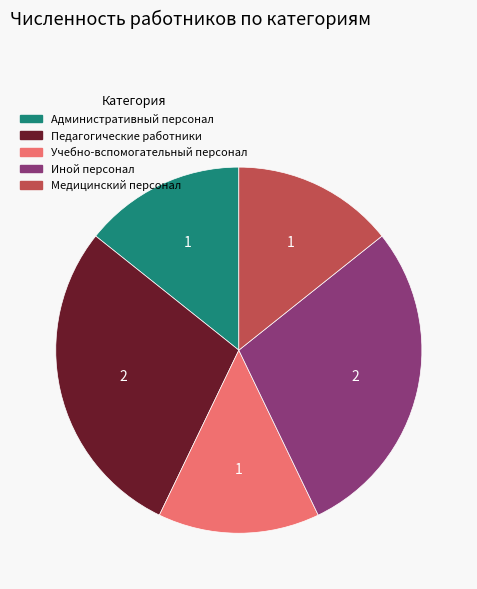

Is Иной персонал the majority of the pie?

No